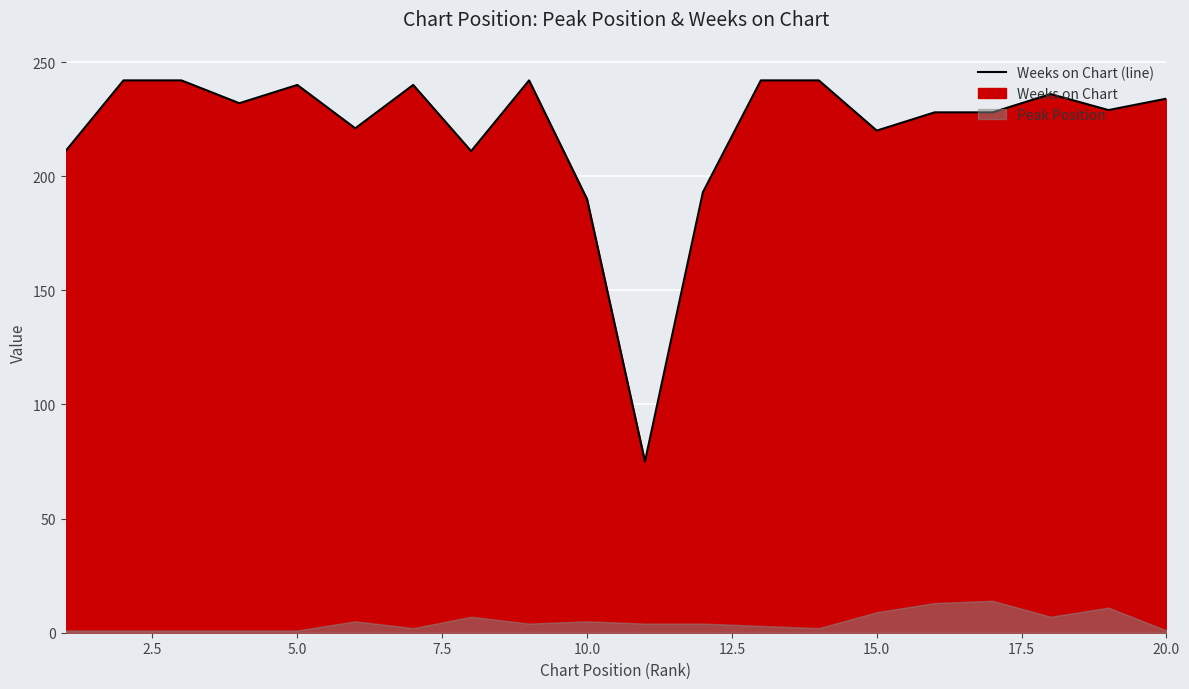

What is the difference between the maximum and minimum values?

167